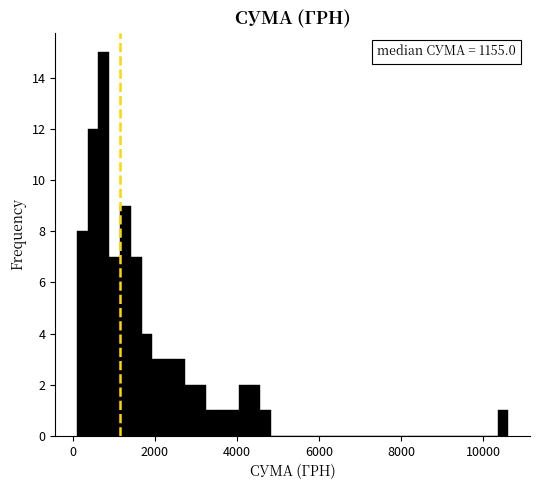

Read against the x-axis, roughly where is the centre of the tallest bar?

800